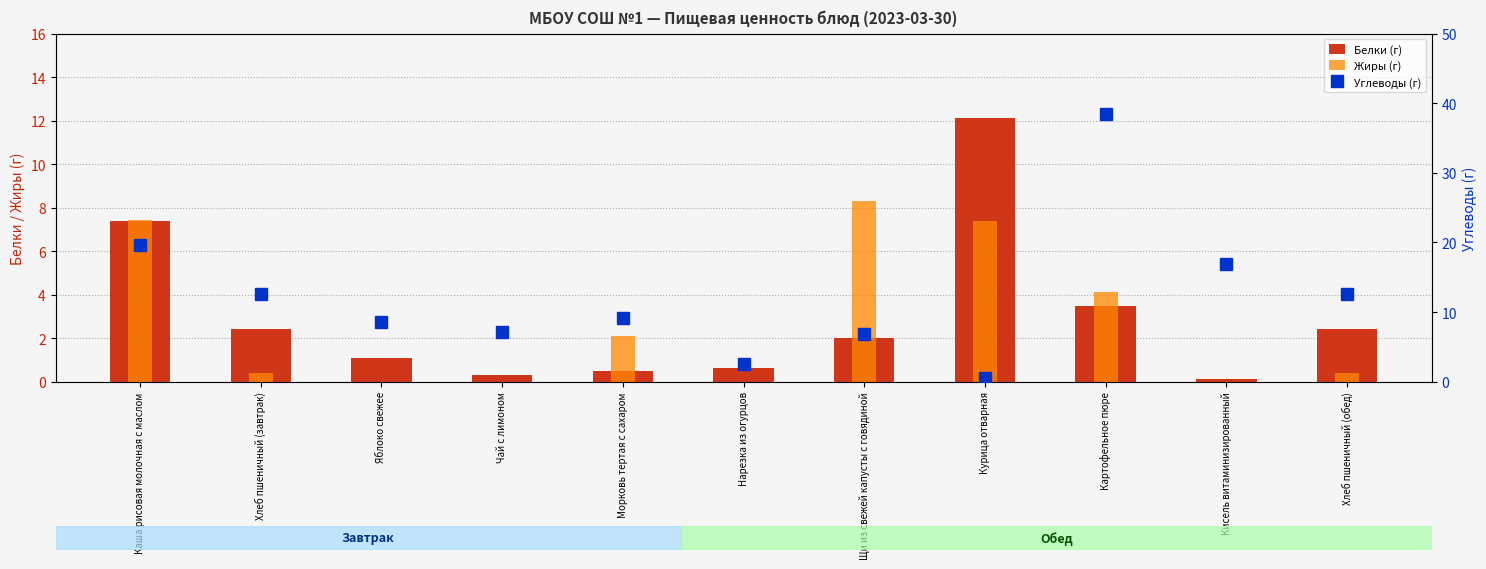

List the series in order of their peak value, highest first.

Углеводы (г), Белки (г), Жиры (г)